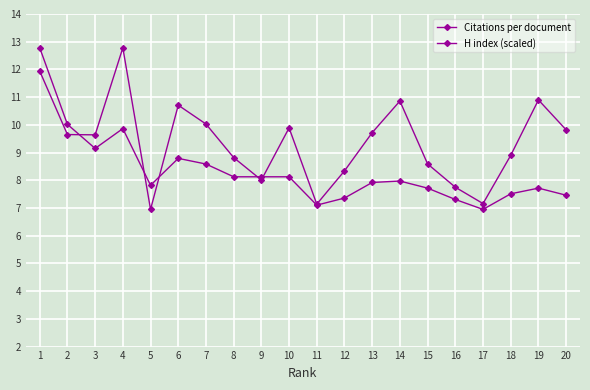

Does the chart have visible grid lines?

Yes